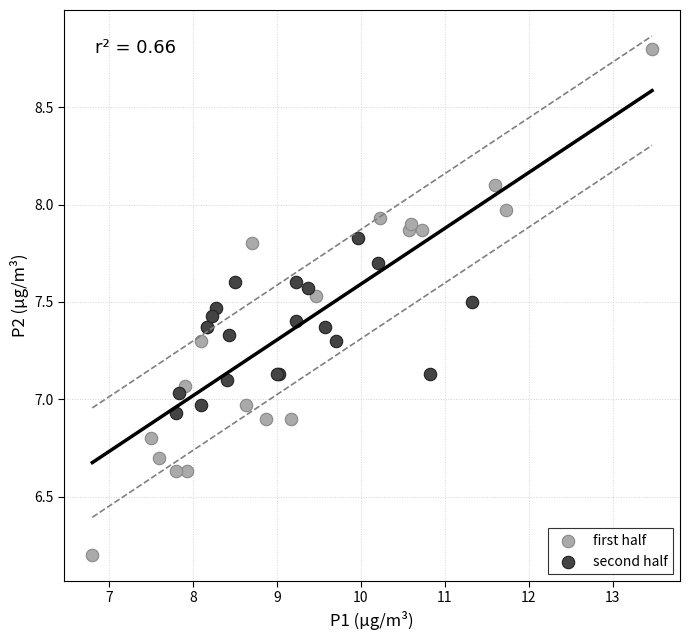

Which series contains the highest Y value?

first half